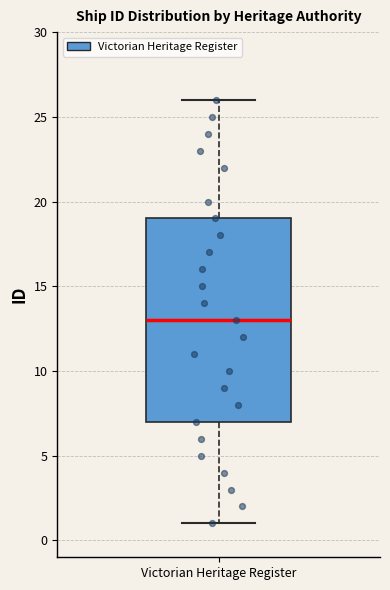

Transcribe this box plot: give where the median line is, the range the box spans, and where the two whiskers end, as read against the y-axis. The values are not printed on the chart, so give them approximately, as read against the axis.

median 13, box 7 to 19, whiskers 1 to 26